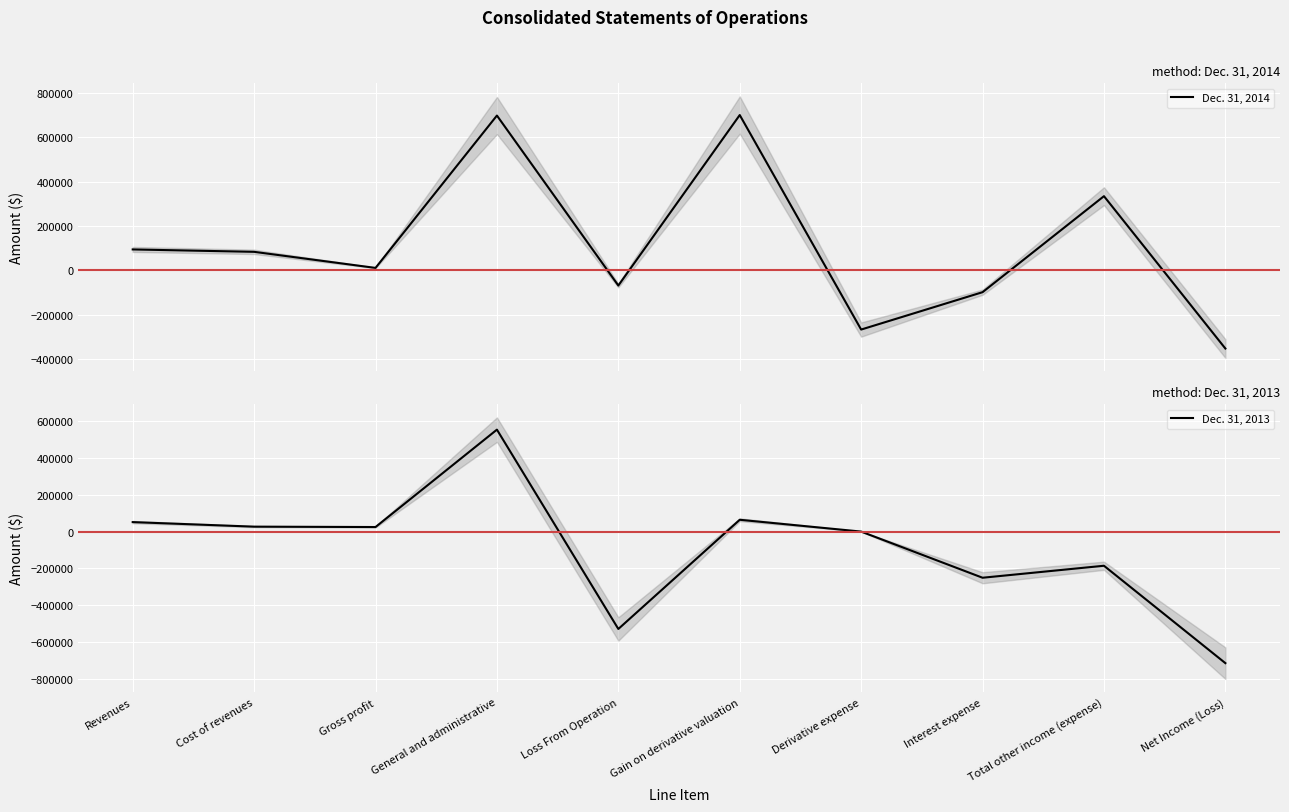

Which series has the largest total across all categories?

Dec. 31, 2014